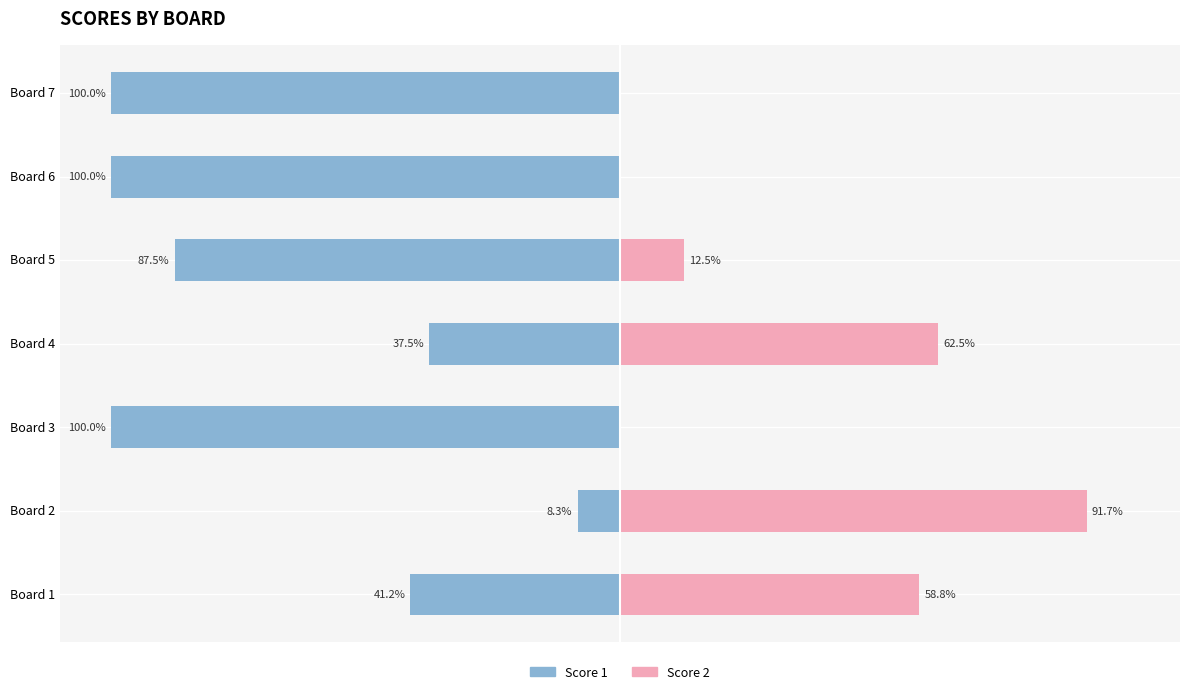

Reading right to left, what are all the values shown in this chart?

Score 1: -100.0	-100.0	-87.5	-37.5	-100.0	-8.3	-41.2
Score 2: 0.0	0.0	12.5	62.5	0.0	91.7	58.8